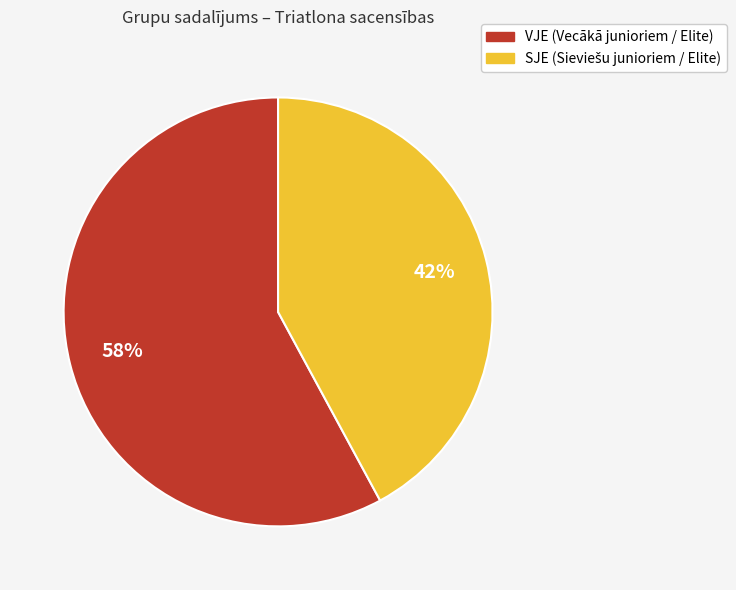

What percentage is the SJE slice, to the nearest percent?

42%